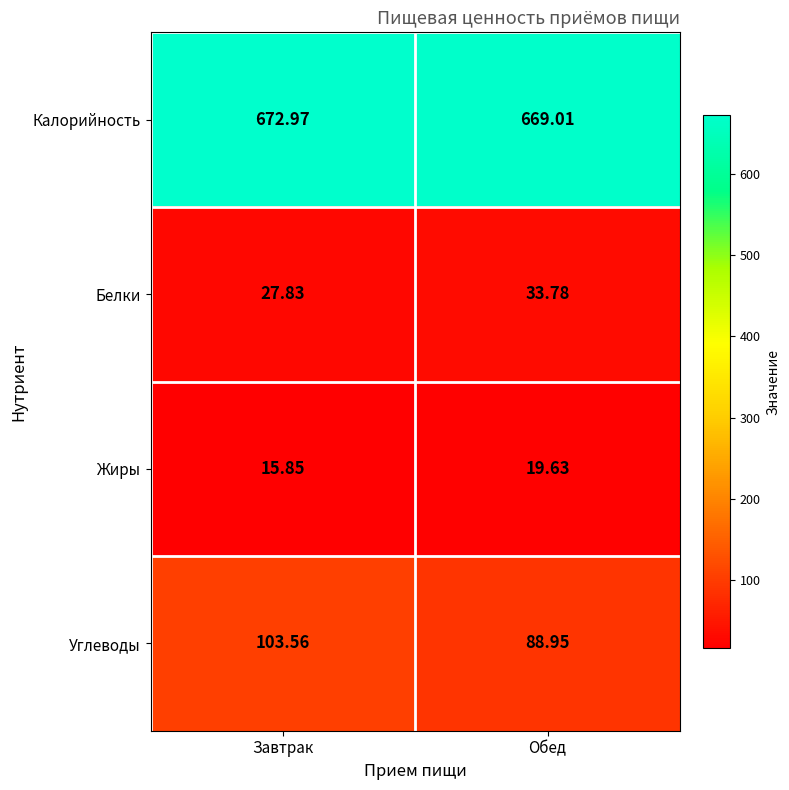

Rank the series at Обед from highest to lowest value.

Калорийность, Углеводы, Белки, Жиры